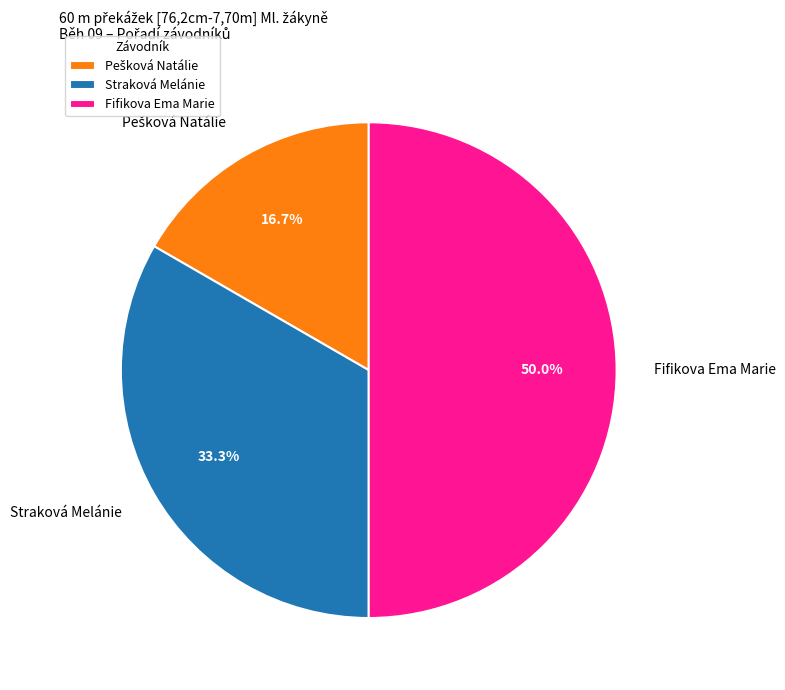

How many slices are in this pie chart?

3